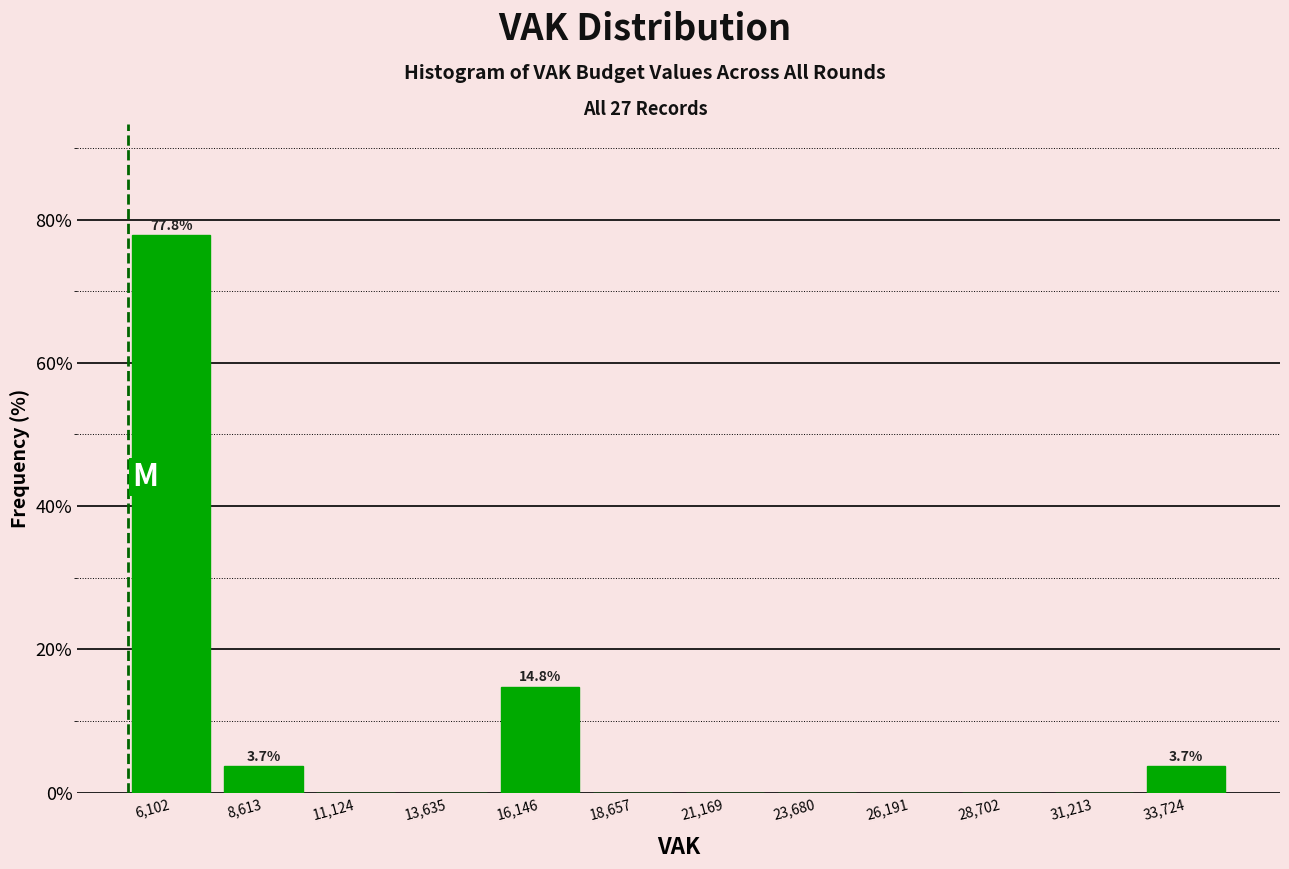

Over which range of the x-axis is the bar tallest?

5000 to 7500